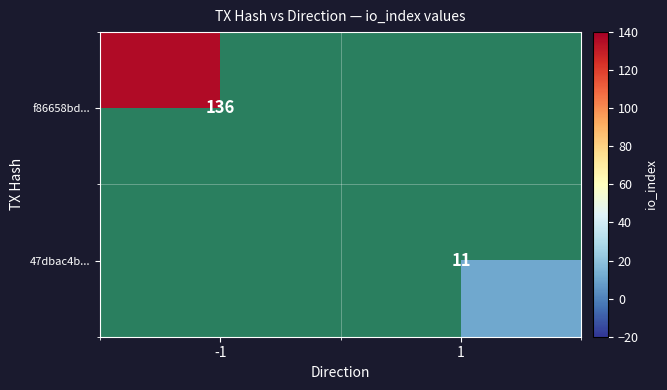

Is it true that f86658bd... equals 228 at -1?

False